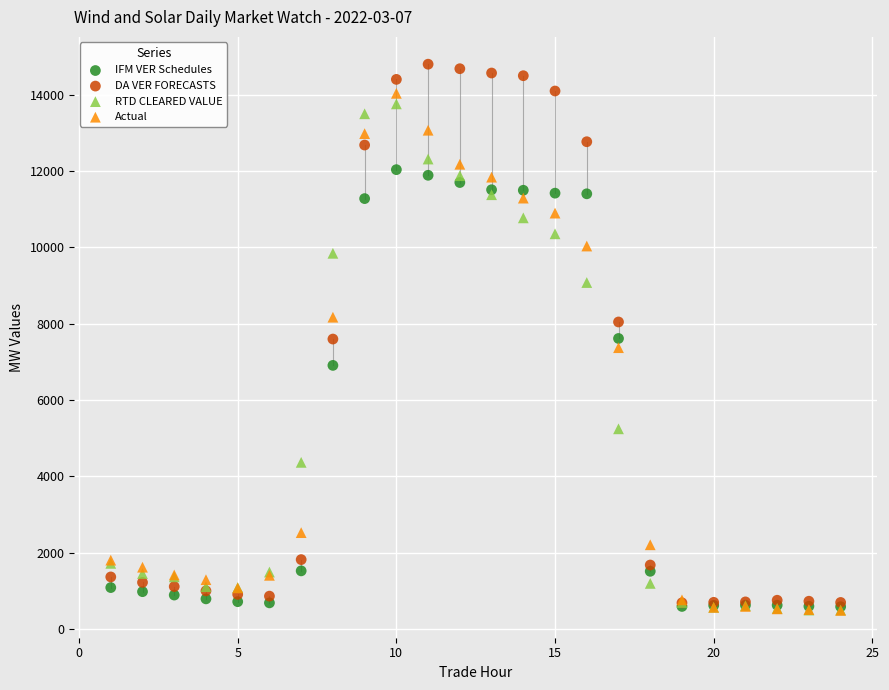

In the IFM VER Schedules series, what Y value is closest to 6310?

6907.3